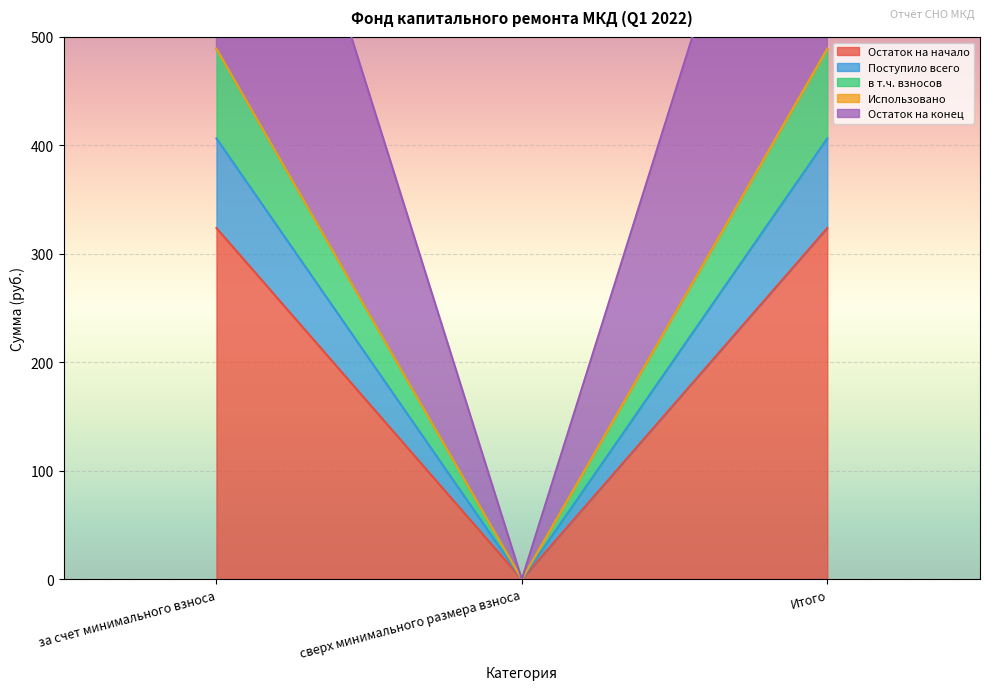

Is the value of Поступило всего at Итого greater than the value of Остаток на конец at за счет минимального взноса?

No